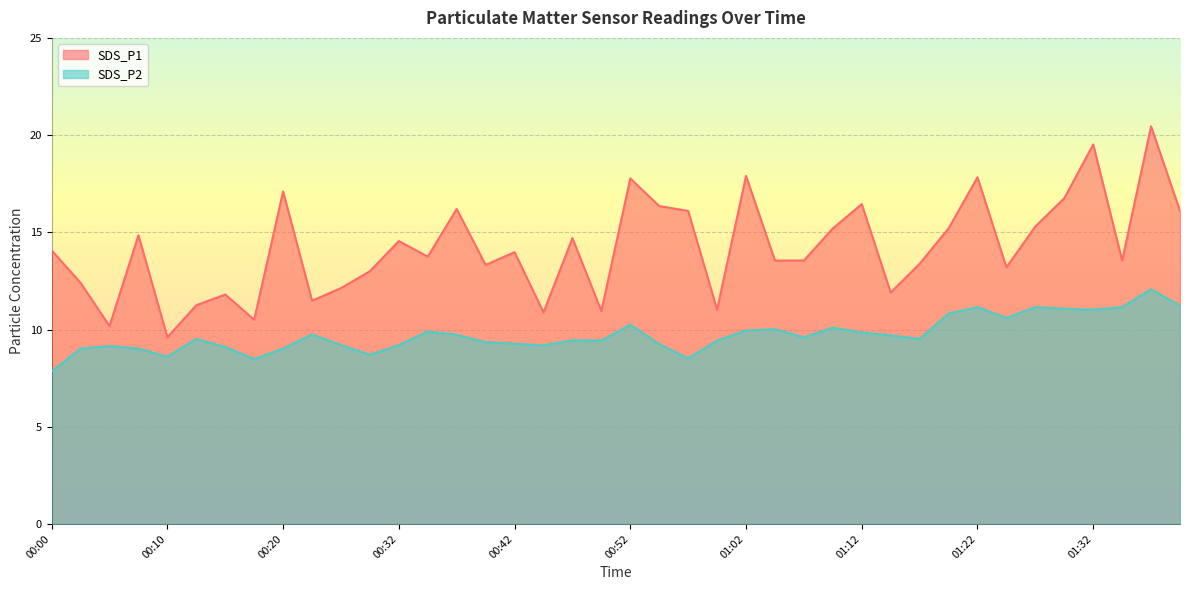

List the labels in order of SDS_P2 value, smallest first.

00:00, 00:17, 00:57, 00:10, 00:30, 00:03, 00:08, 00:20, 00:15, 00:05, 00:45, 00:28, 00:32, 00:55, 00:42, 00:40, 00:50, 01:00, 00:47, 00:13, 01:17, 01:07, 01:14, 00:37, 00:22, 01:12, 00:35, 01:02, 01:05, 01:10, 00:52, 01:24, 01:19, 01:32, 01:29, 01:22, 01:27, 01:34, 01:39, 01:37